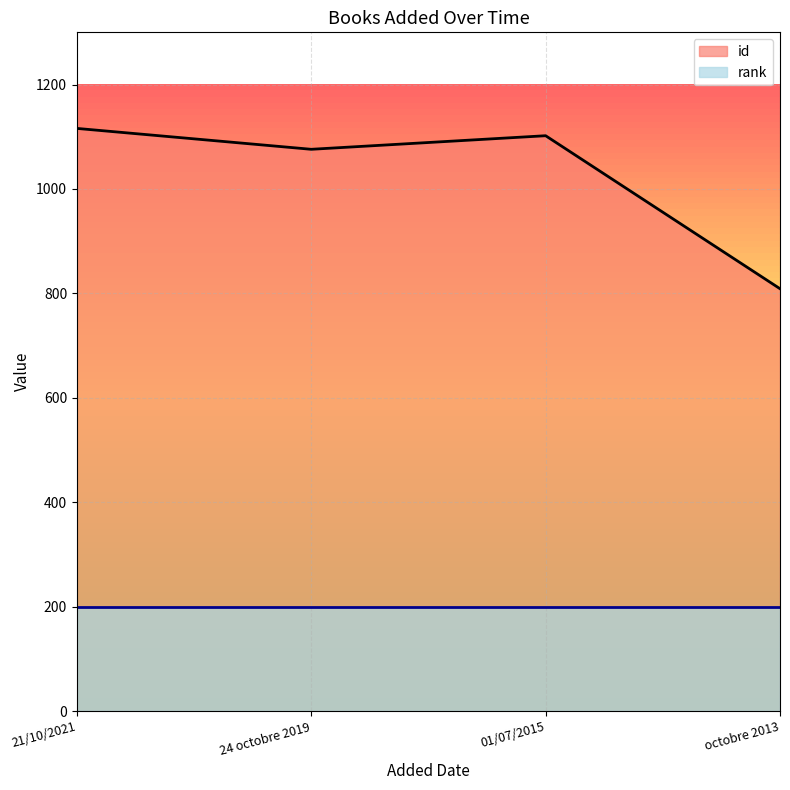

What is the value of the 3rd point from the left?

1102